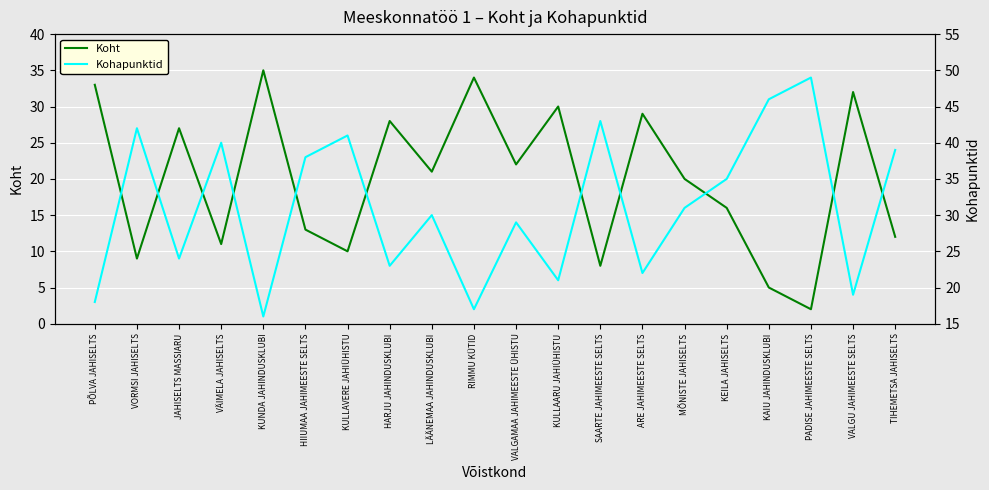

What is the total value across all series at RIMMU KÜTID?

51